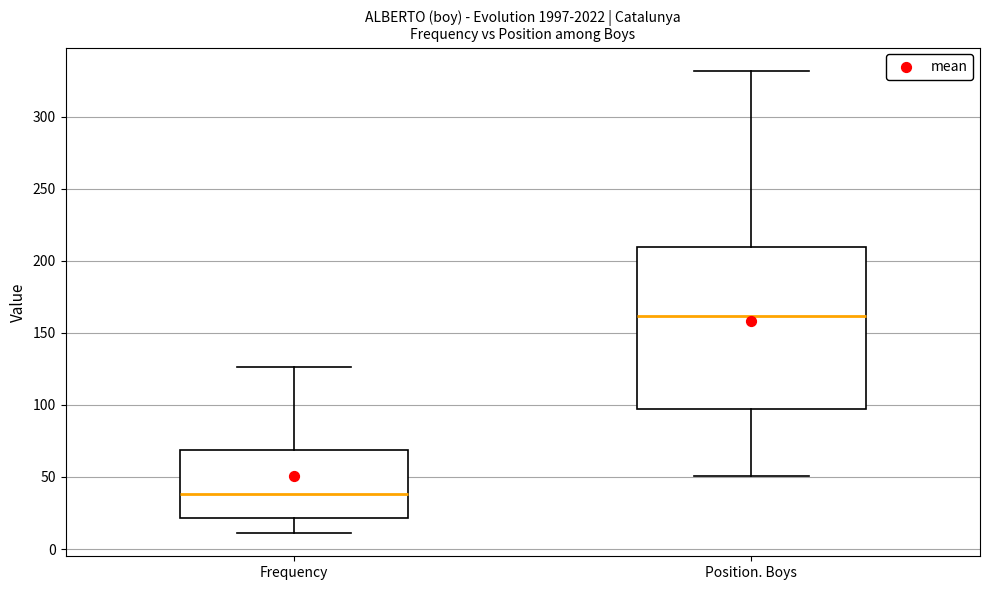

Where does the lower whisker of the box for Position. Boys end on the y-axis? The values are not printed on the chart, so give them approximately, as read against the axis.

50